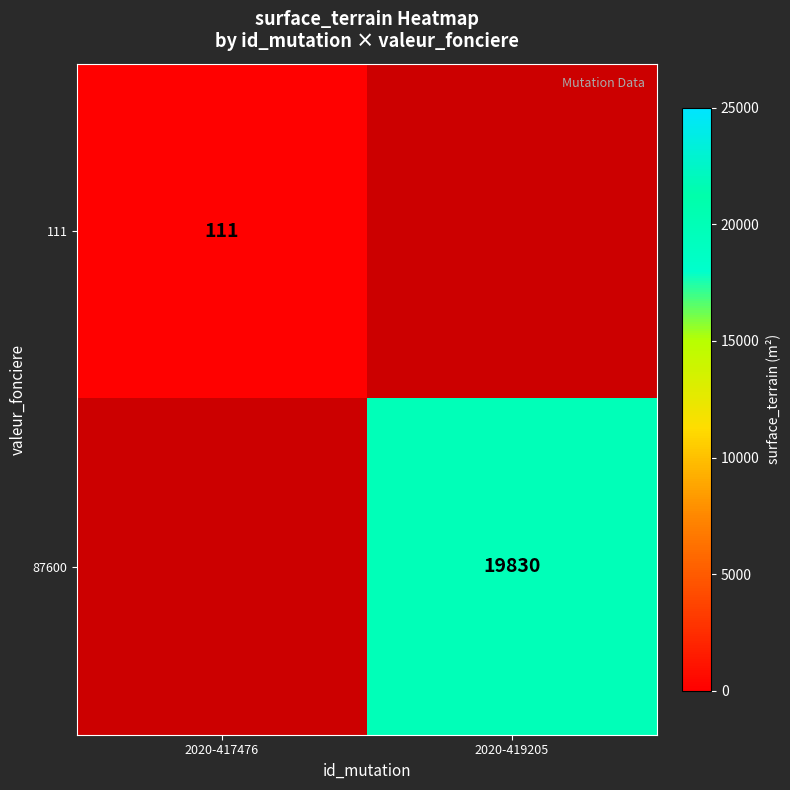

Is it true that 111 equals 68 at 2020-417476?

False